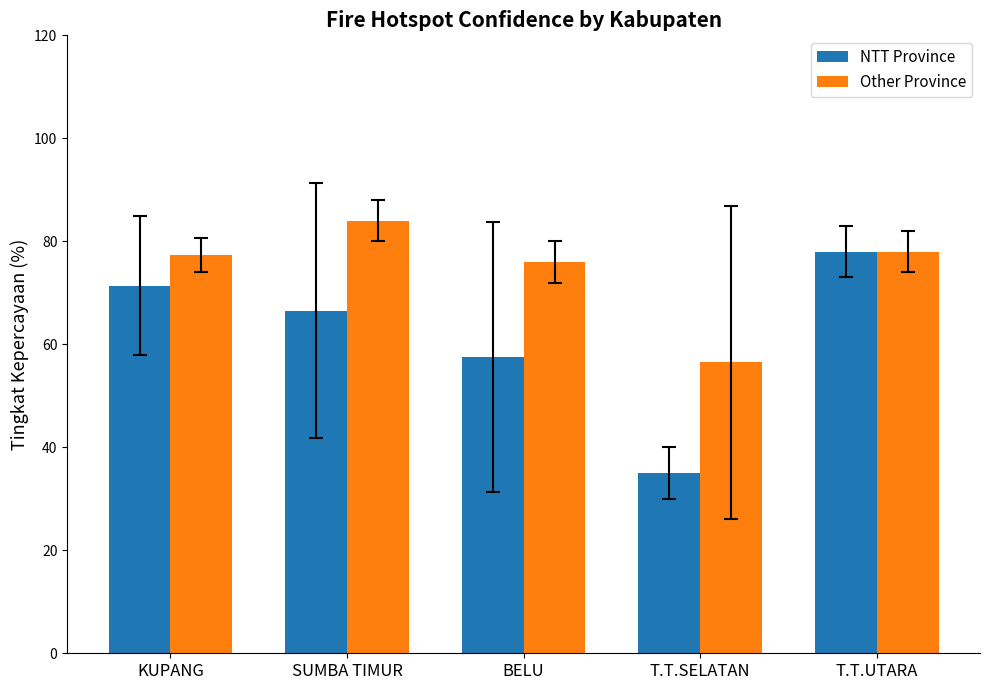

Are the bars horizontal?

No